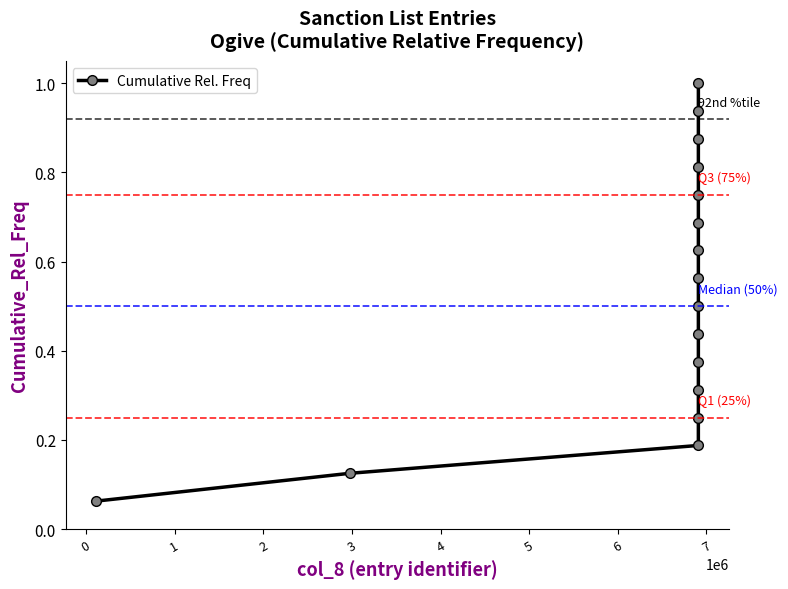

True or false: there are more than 0 points higher than both neighbors.

False